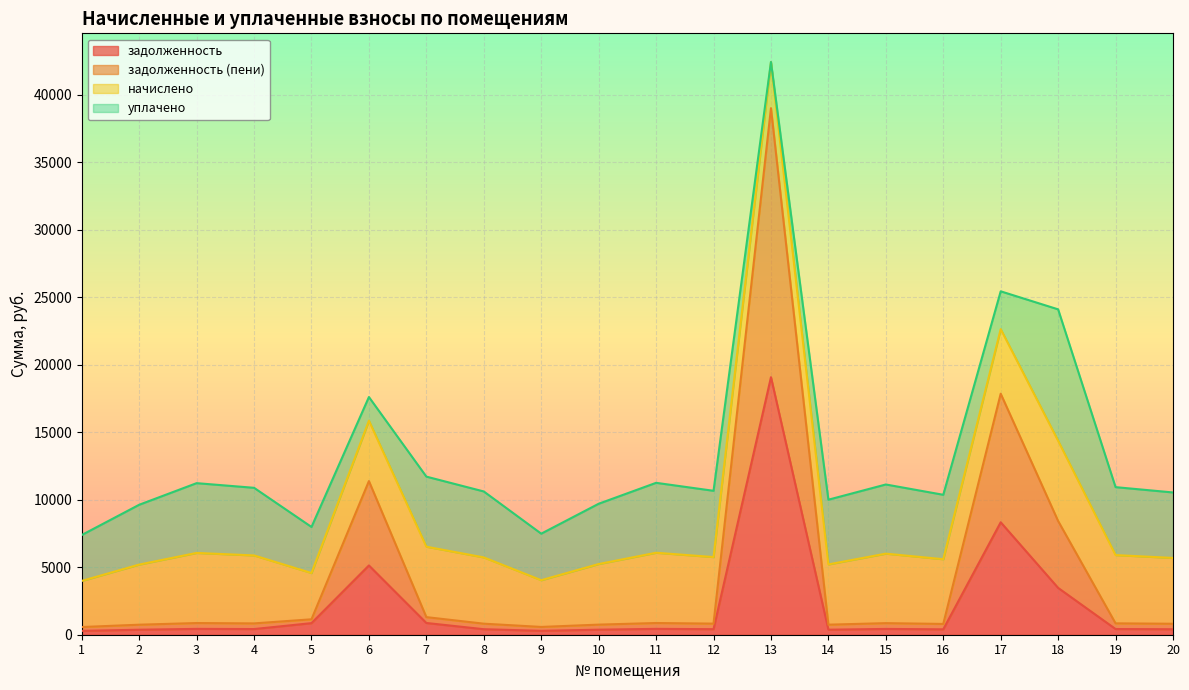

The value of задолженность at 5 is 857.0. True or false?

True